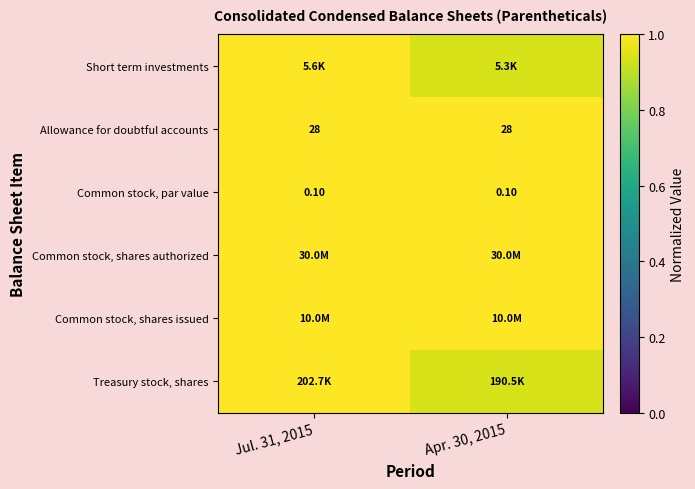

Is the value of Common stock, par value at Jul. 31, 2015 greater than the value of Allowance for doubtful accounts at Apr. 30, 2015?

No